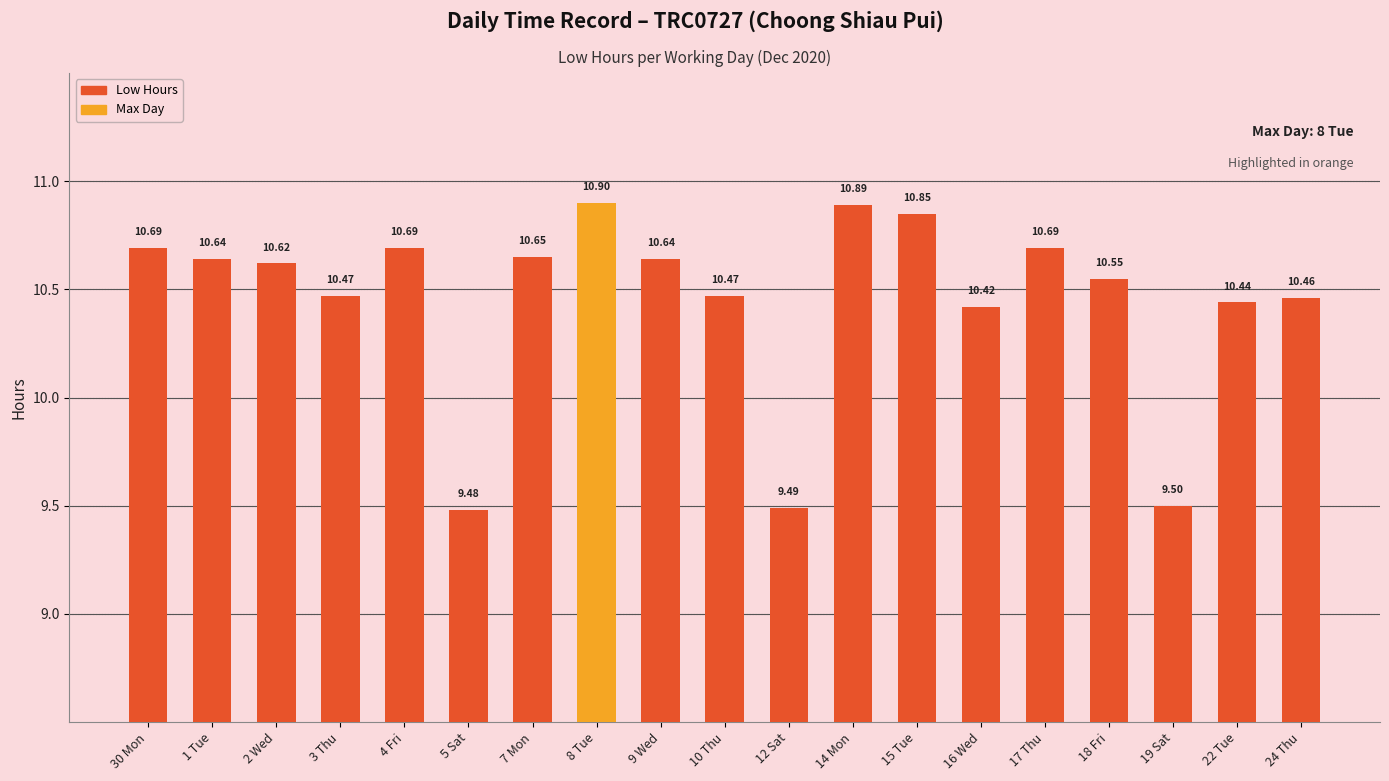

Does the chart contain stacked bars?

No